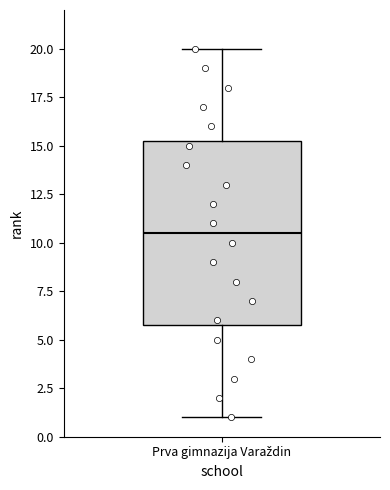

Read this box plot against the y-axis: the position of the median line, the range covered by the box, and the ends of both whiskers. The values are not printed on the chart, so give them approximately, as read against the axis.

median 10.5, box 6.0 to 15.5, whiskers 1.0 to 20.0